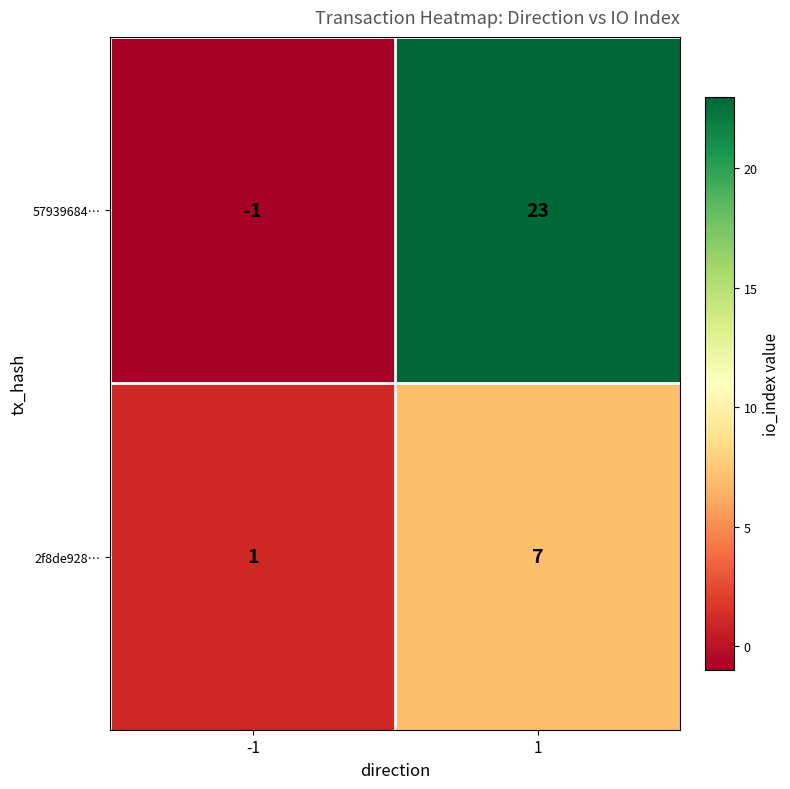

Is it true that 57939684… equals 23 at 1?

True